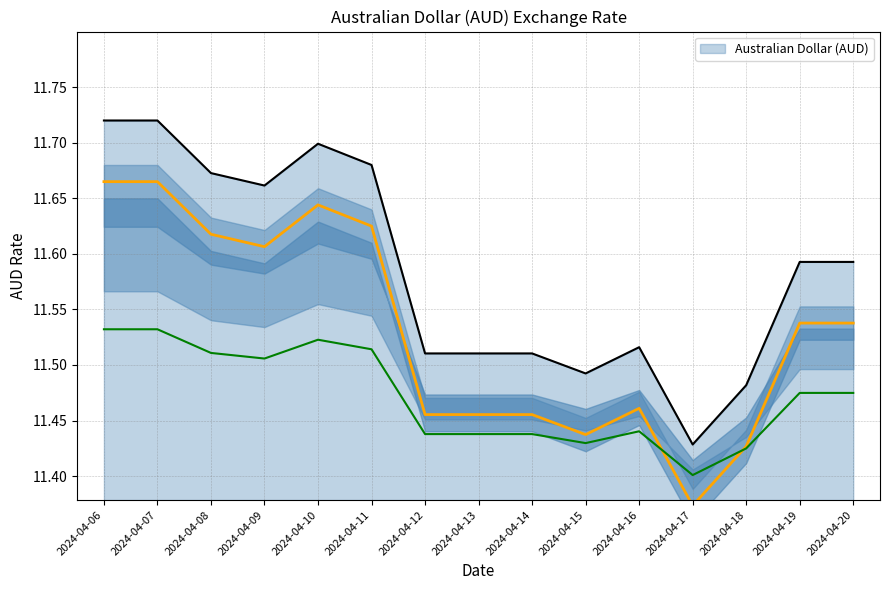

Where is Australian Dollar (AUD) nearest to the value 11?

2024-04-17